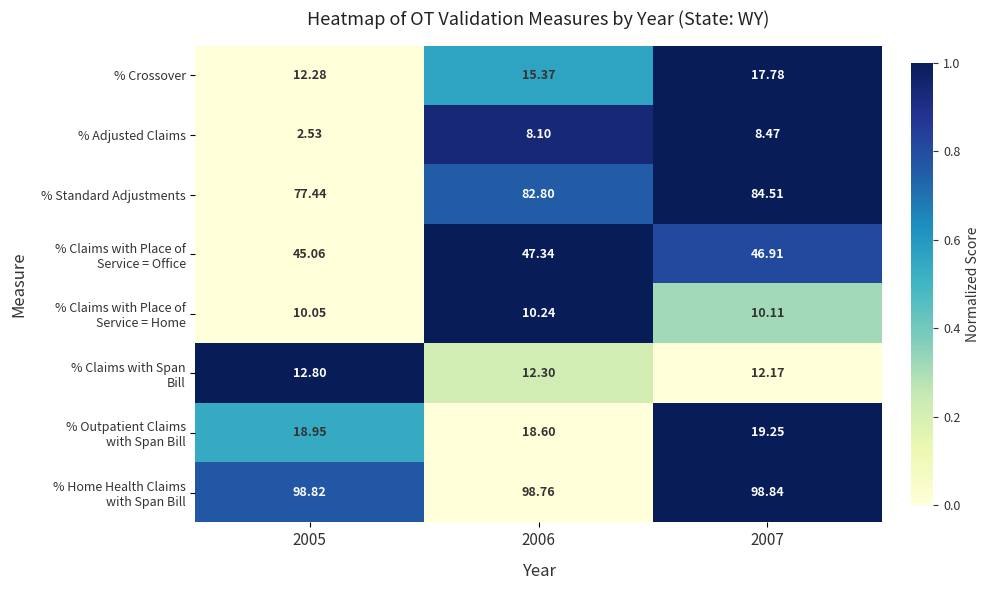

What is the total value across all series at 2005?

277.9